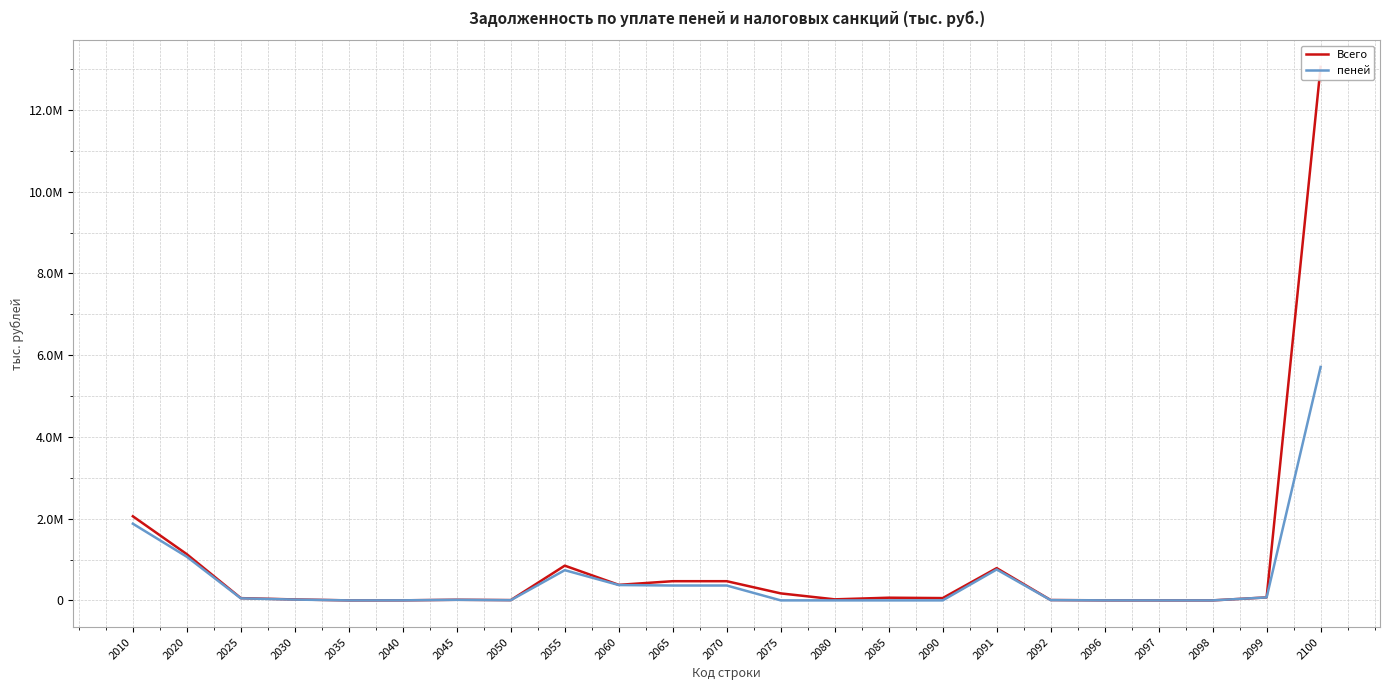

What is the value of the пеней point at the 18th from the left?

6384